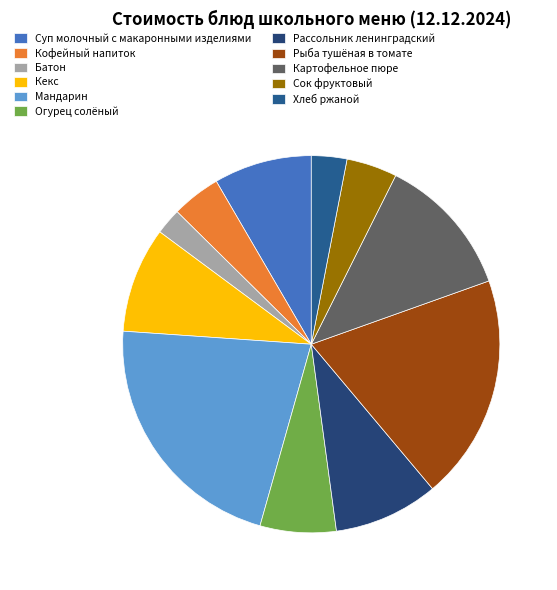

Does Суп молочный с макаронными изделиями represent more than half of the total?

No